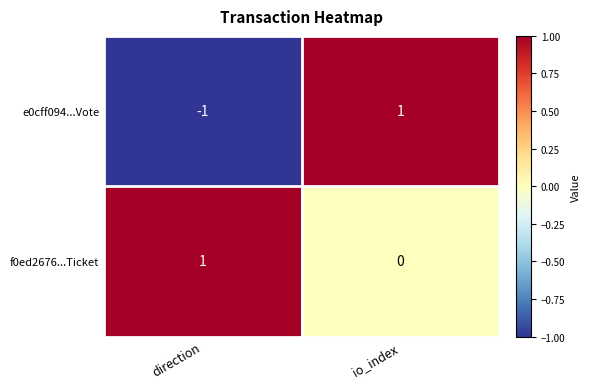

Rank the series by their average value, from lowest to highest.

e0cff094...Vote, f0ed2676...Ticket